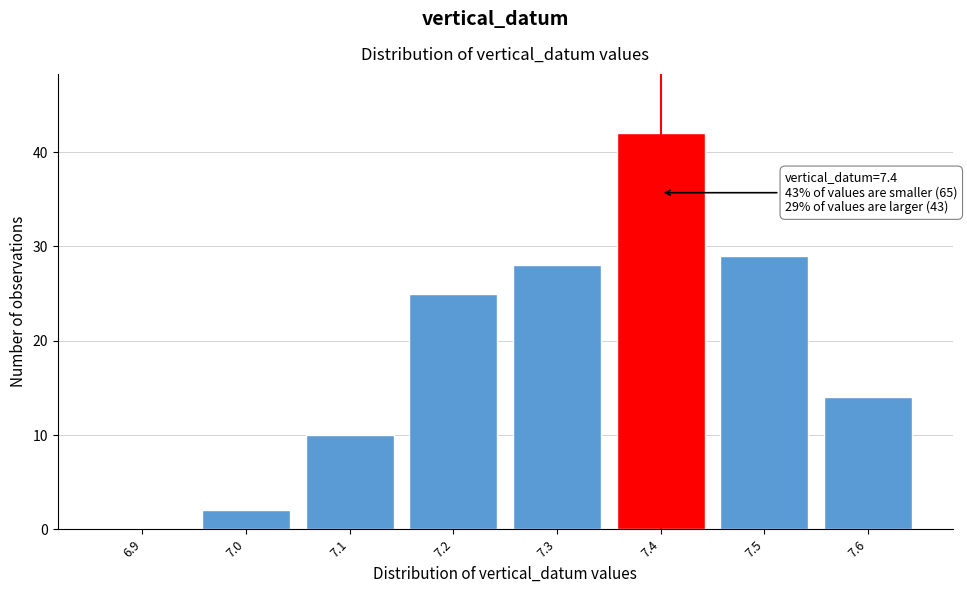

Reading left to right, list all the values displayed in this chart.

6.9=0	7.0=2	7.1=10	7.2=25	7.3=28	7.4=42	7.5=29	7.6=14